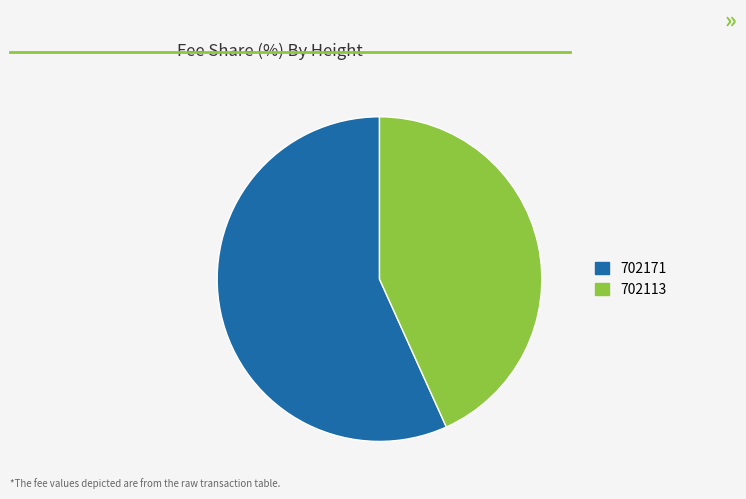

Which has a higher value, 702113 or 702171?

702171